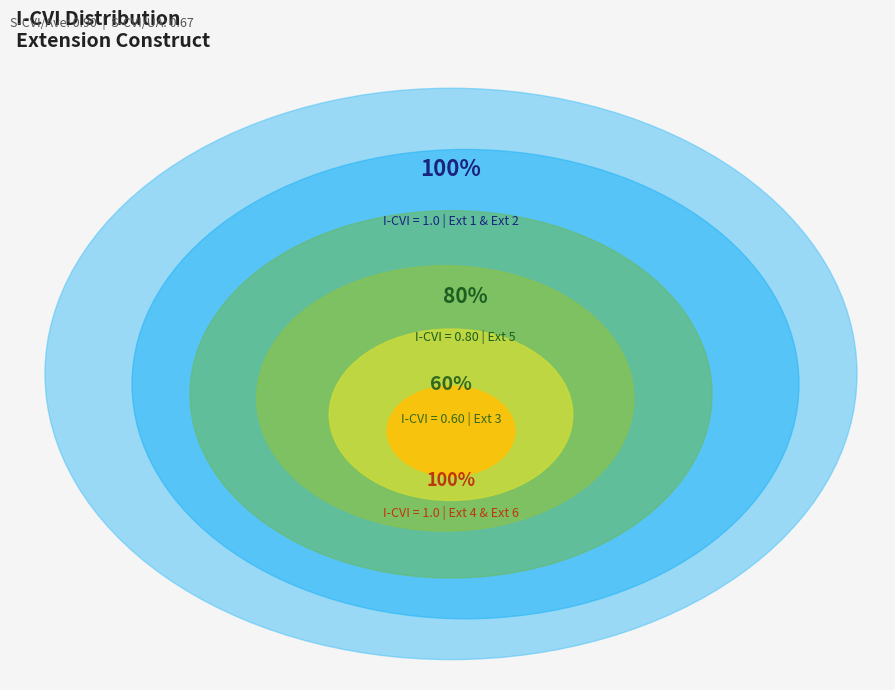

Approximately how many times larger is the value at Ext 5 compared to Ext 4?

0.8